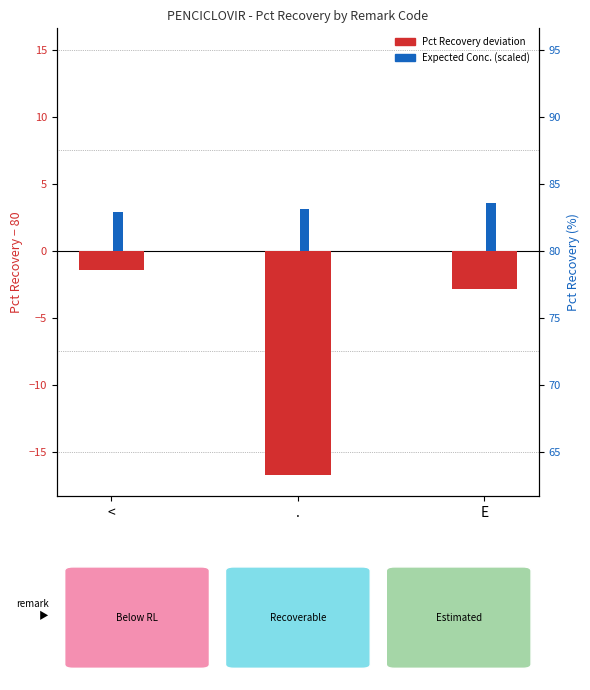

True or false: Pct Recovery deviation has a value of -0.8 at E.

False